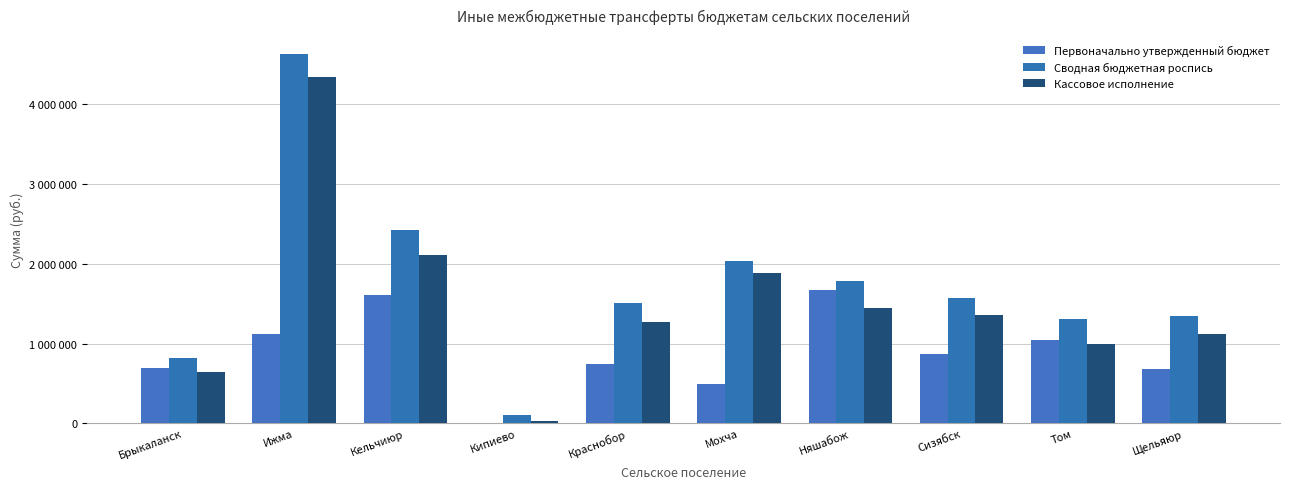

Which has a higher value, Кельчиюр or Краснобор?

Кельчиюр